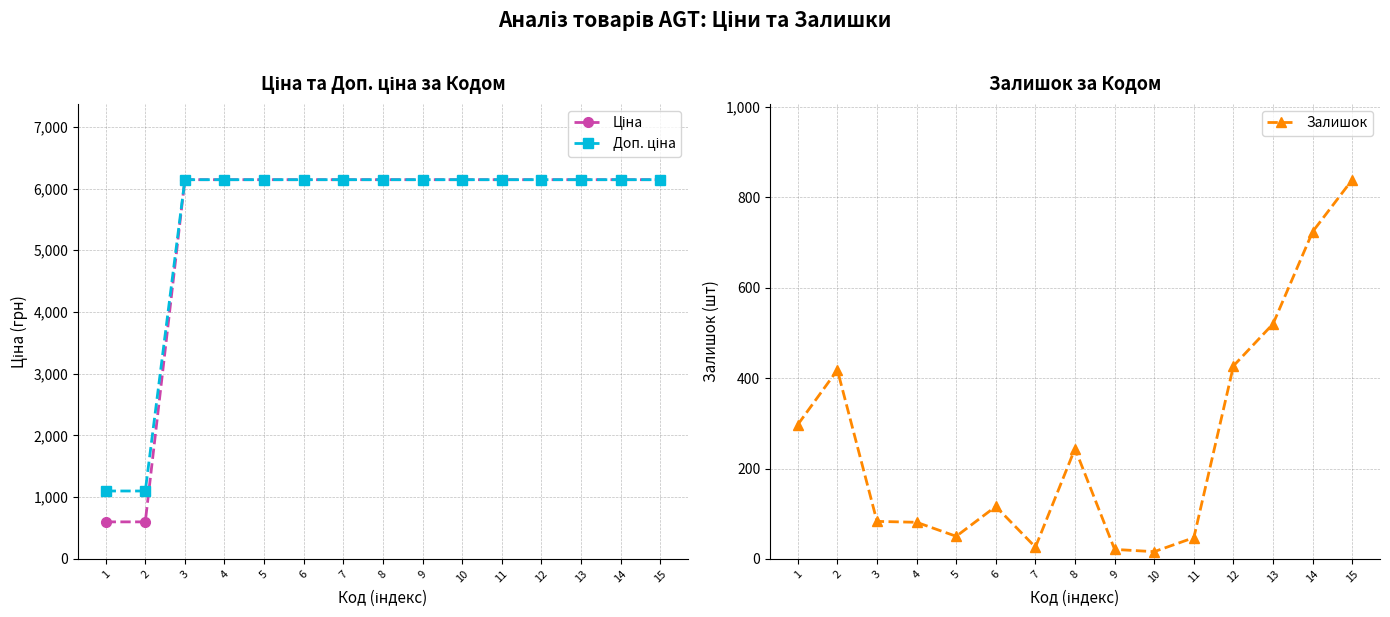

Rank the series at 15 from lowest to highest value.

Залишок, Ціна, Доп. ціна